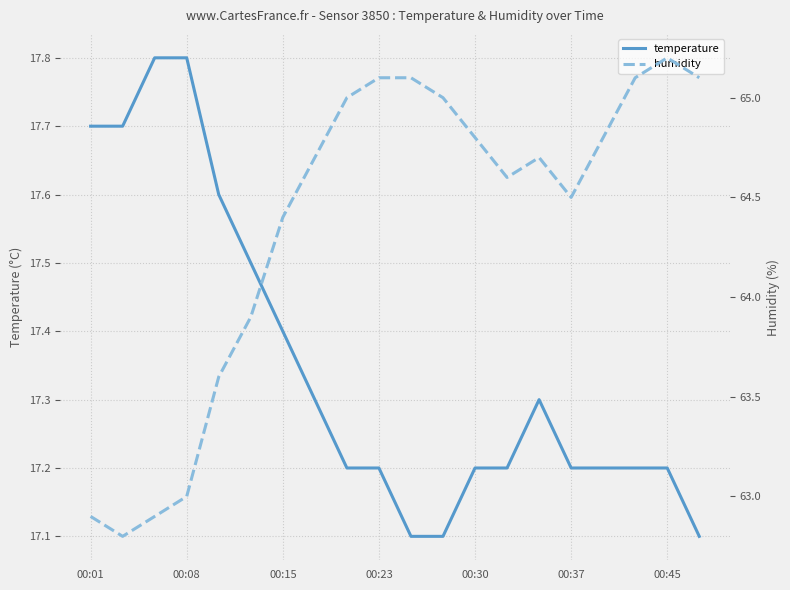

Which series has the widest spread of values?

humidity